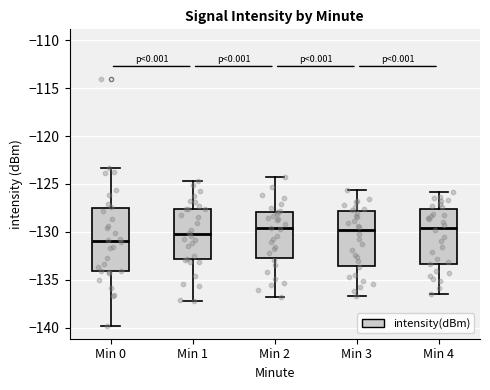

Where does the upper whisker of the box for Min 3 end on the y-axis? The values are not printed on the chart, so give them approximately, as read against the axis.

-125.5